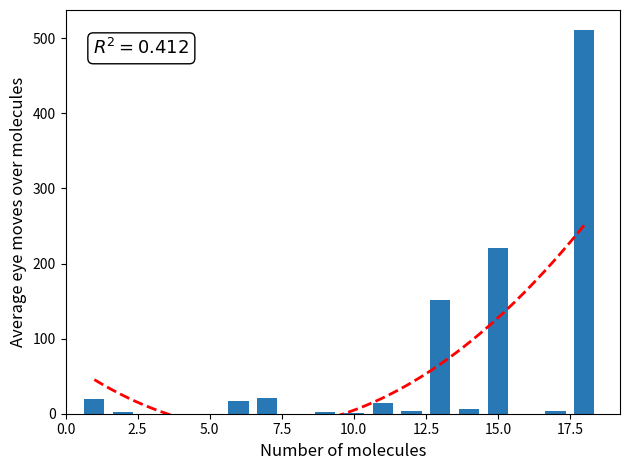

What is the sum of all values?

973.4